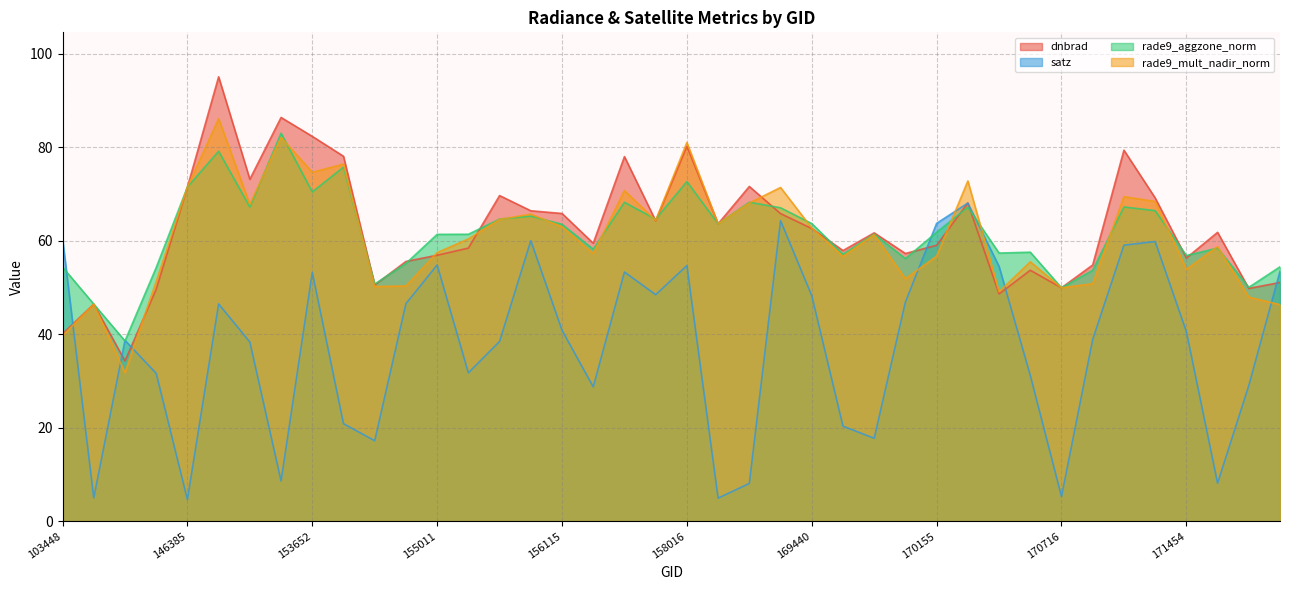

Count the number of categories in the chart.

40